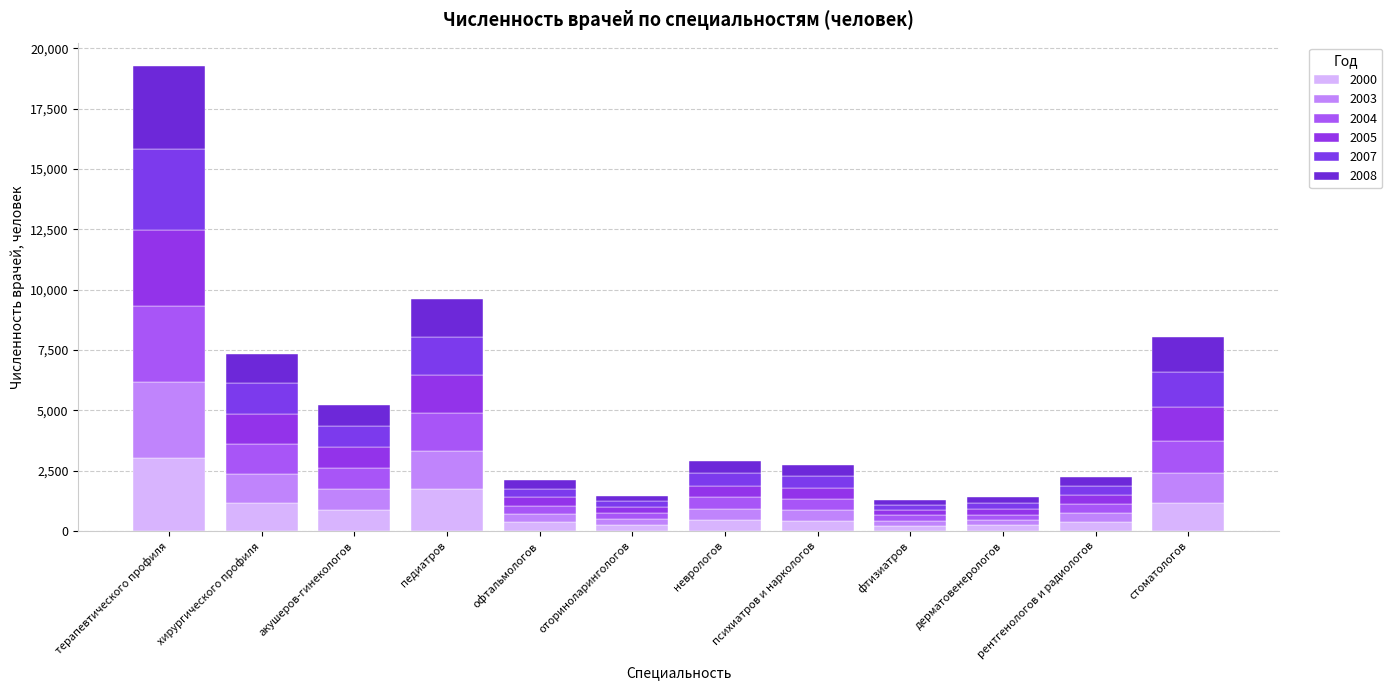

What is the difference between the maximum and minimum values in the 2000 series?

2808